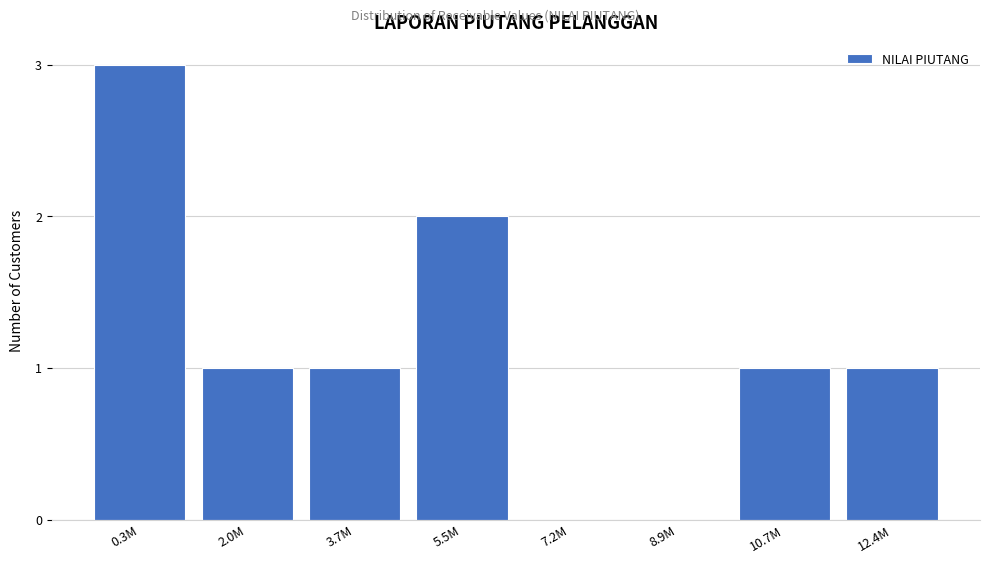

Reading left to right, what are all the values shown in this chart?

0.3M=3	2.0M=1	3.7M=1	5.5M=2	7.2M=0	8.9M=0	10.7M=1	12.4M=1